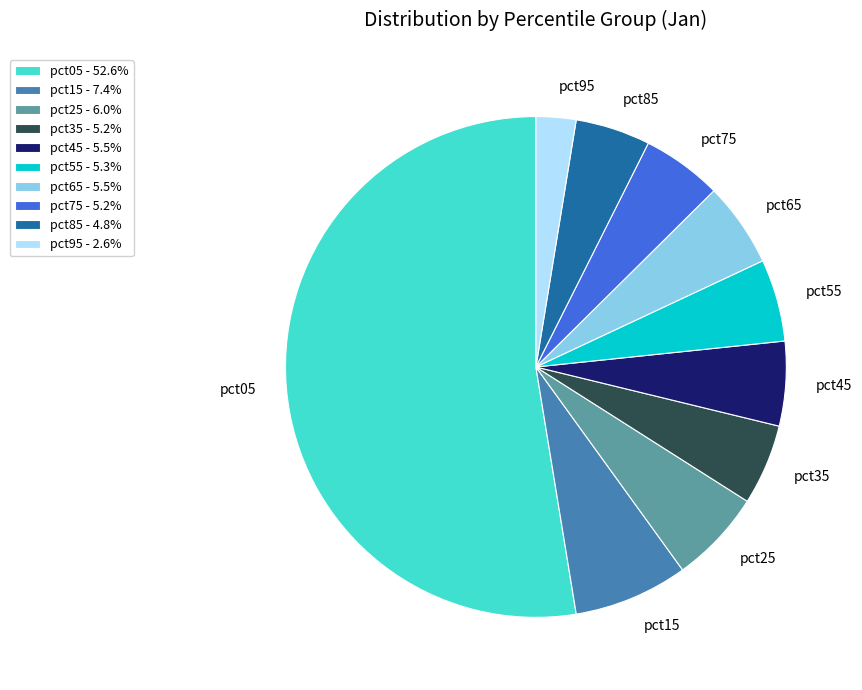

Which slice represents more than half of the pie?

pct05